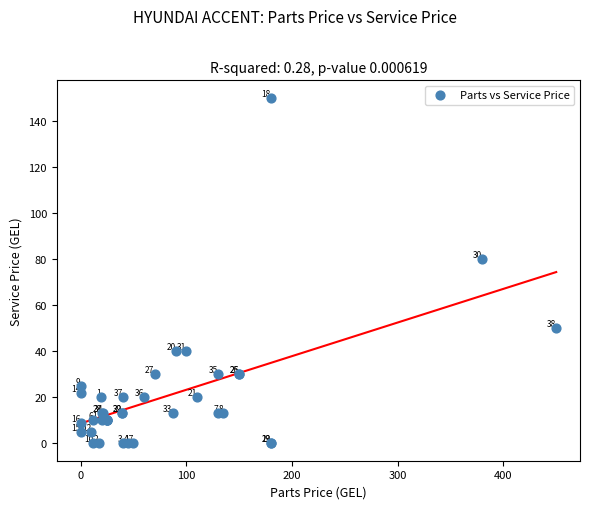

What Y value in the scatter plot is closest to 75?

80